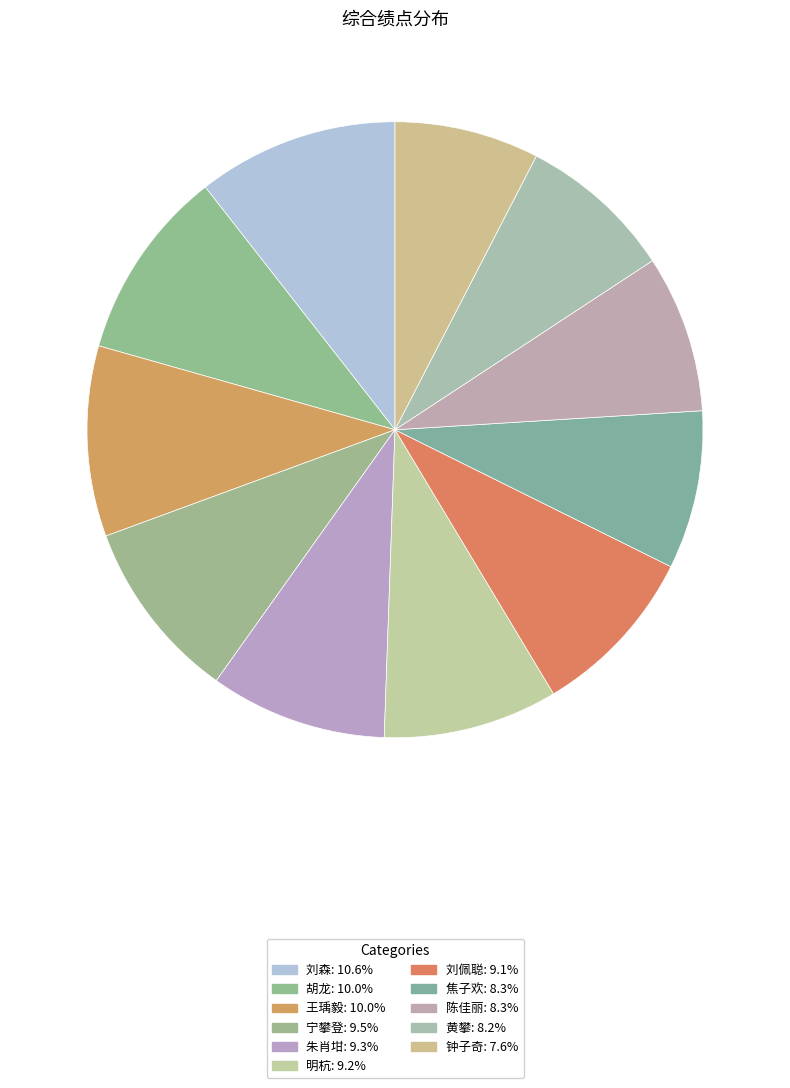

What percentage is NOT represented by 刘森?

89.4%